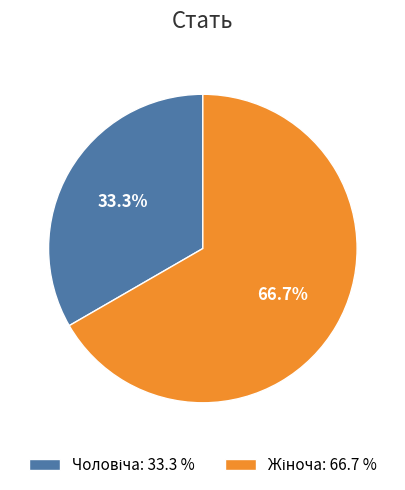

Is there a majority slice in this chart?

Yes